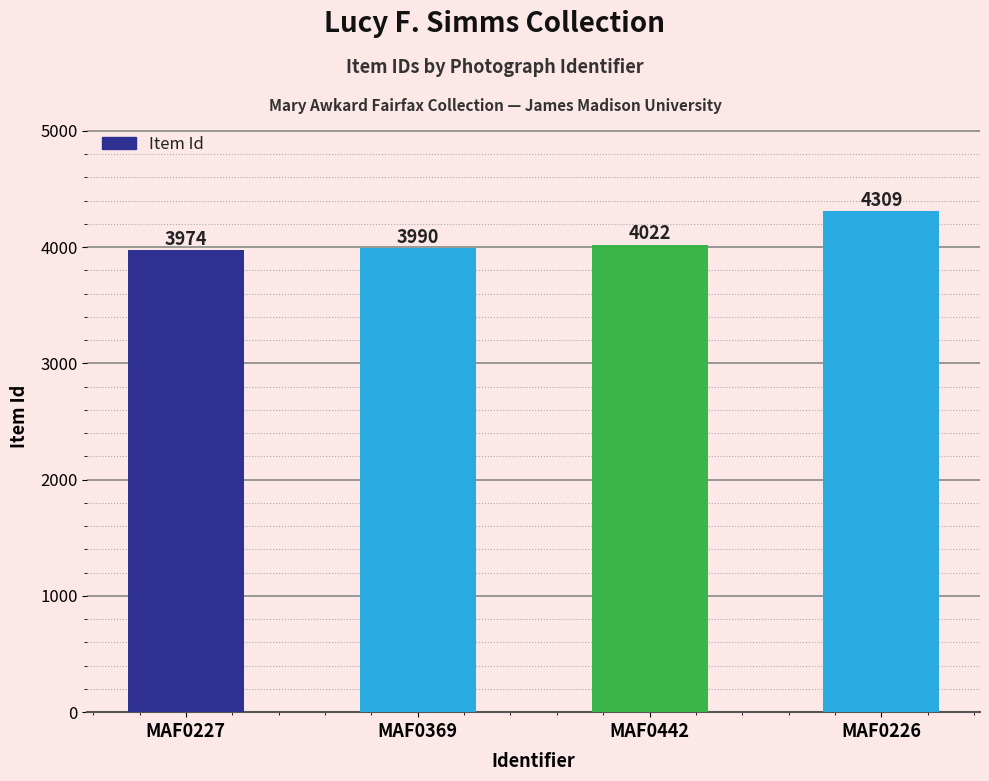

Reading left to right, transcribe all the data shown in this chart.

3974	3990	4022	4309